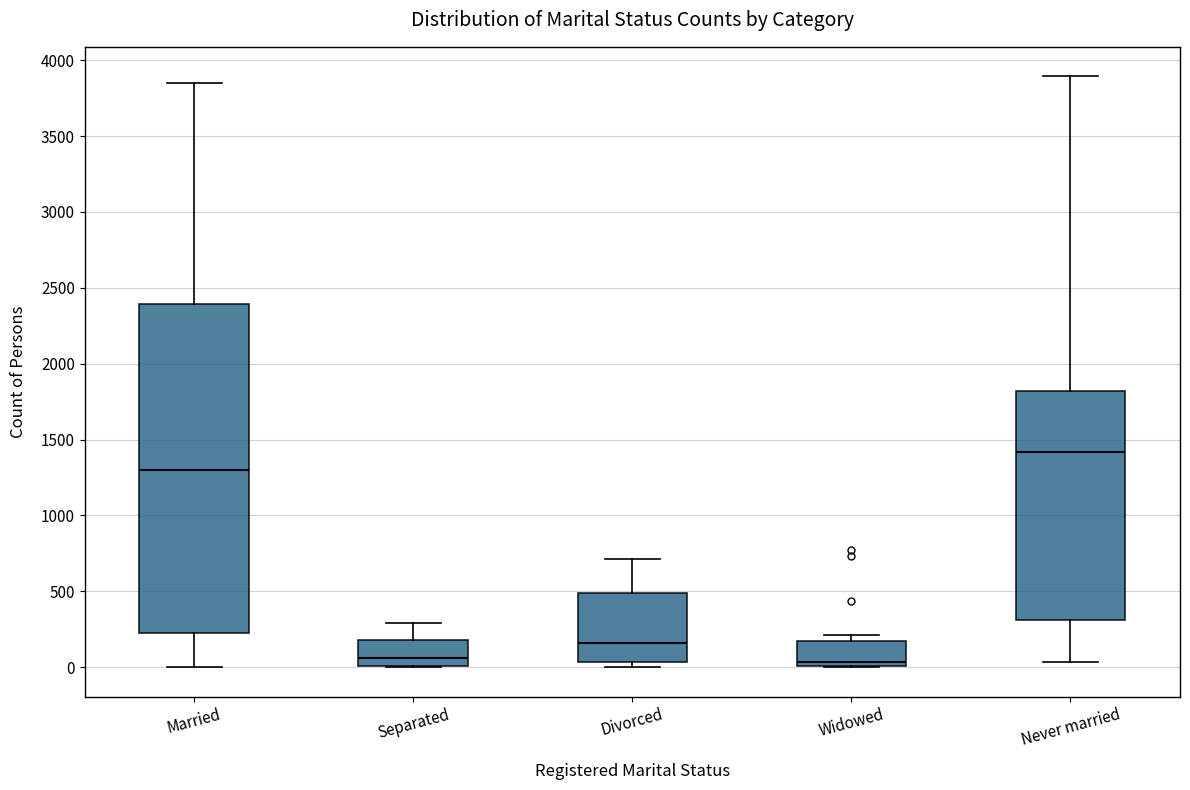

Which box is the tallest, from its lower edge to its upper edge?

Married